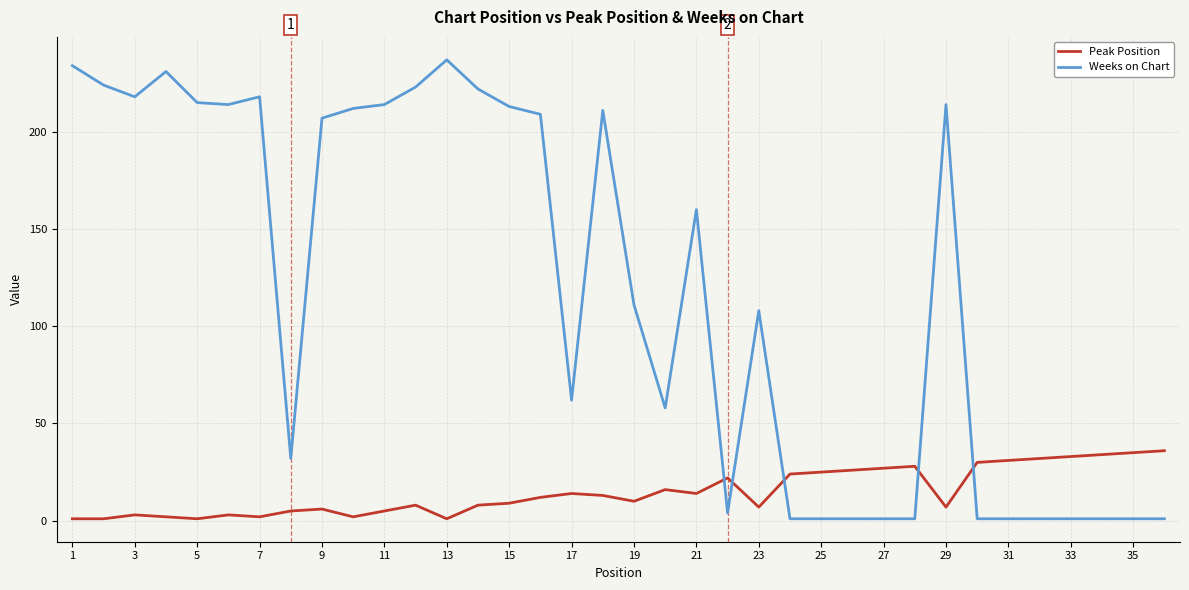

Which series ends up on top after the final intersection of Peak Position and Weeks on Chart?

Peak Position